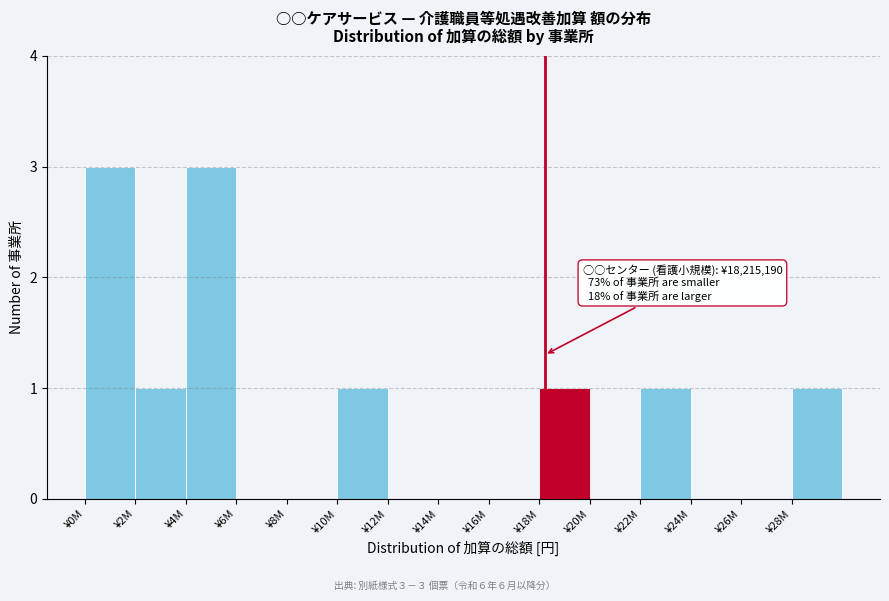

Reading right to left, list all the values displayed in this chart.

¥28M=1	¥26M=0	¥24M=0	¥22M=1	¥20M=0	¥18M=1	¥16M=0	¥14M=0	¥12M=0	¥10M=1	¥8M=0	¥6M=0	¥4M=3	¥2M=1	¥0M=3